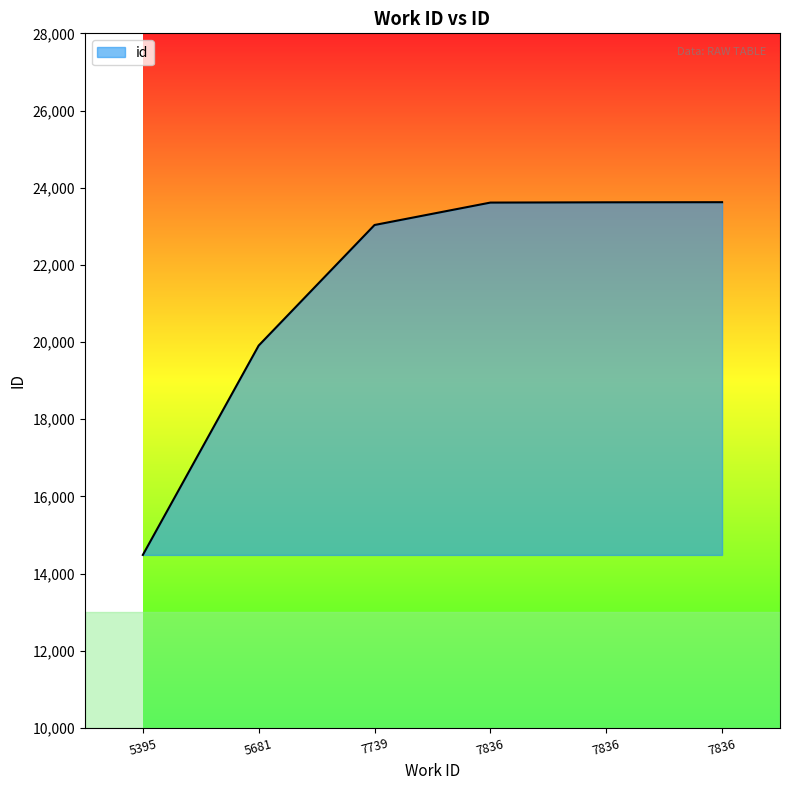

What is the difference between the values at 5395 and 7836?

9141